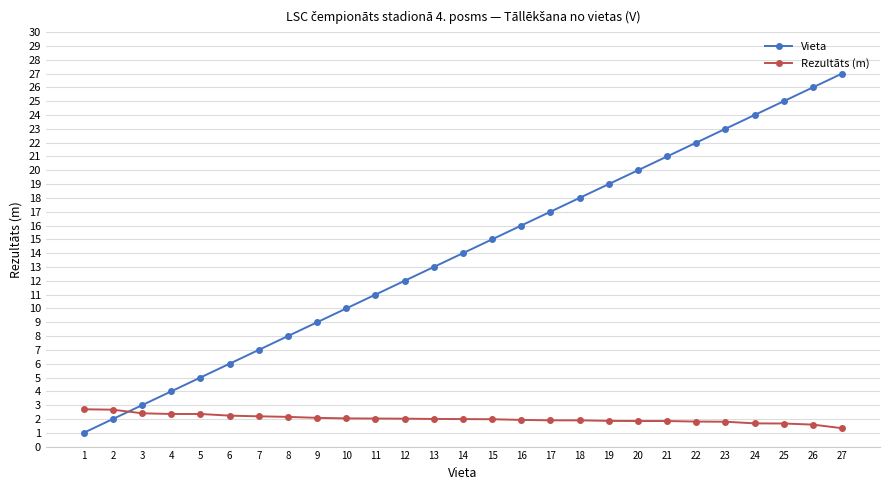

At which category does the chart reach its peak across all series?

27